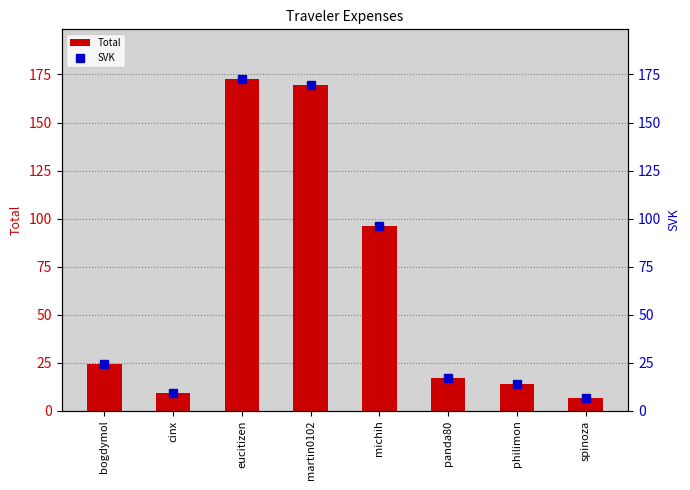

What are all the series names shown in the legend?

Total, SVK